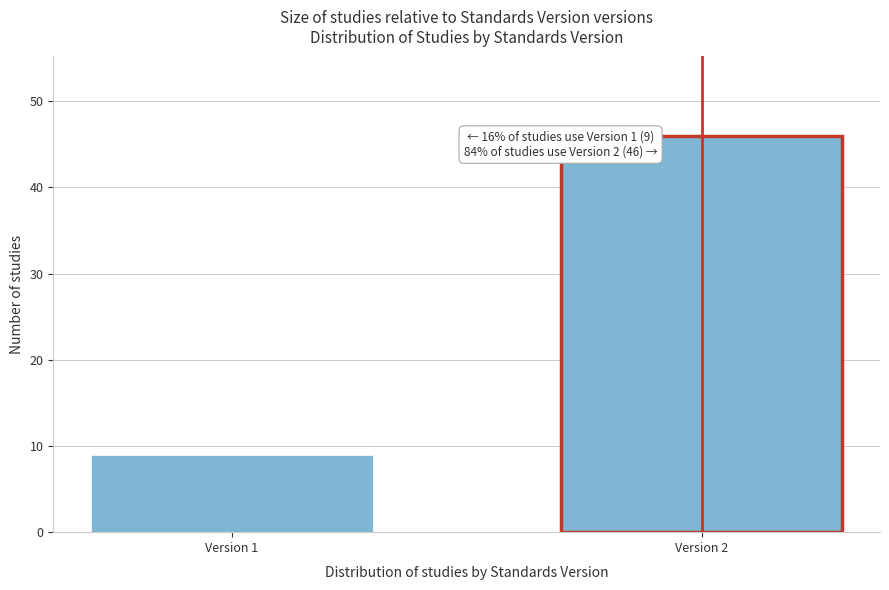

Reading left to right, what are all the values shown in this chart?

9	46